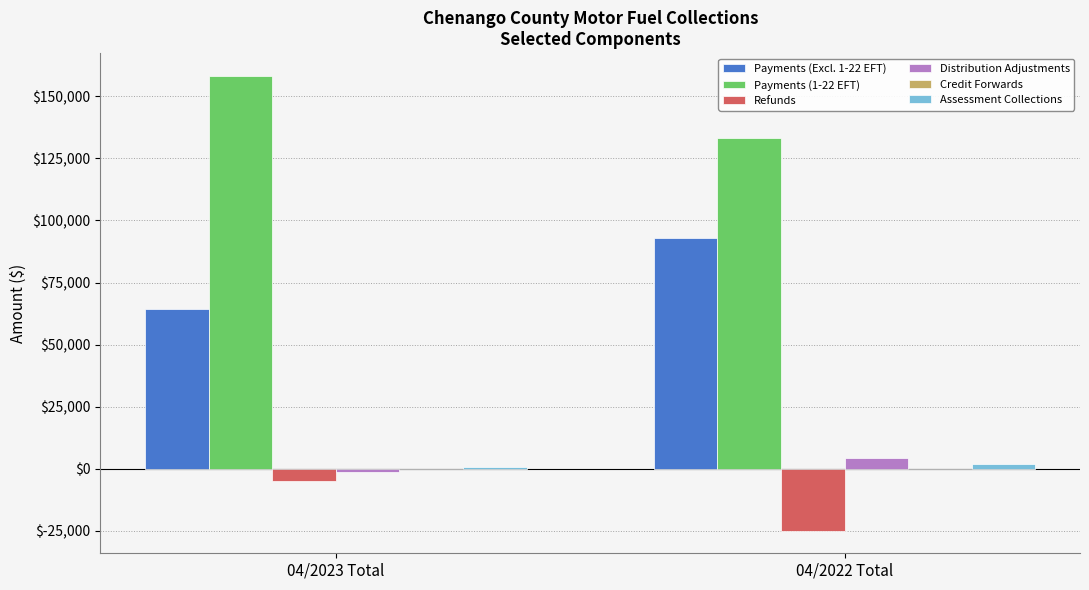

What is the maximum value shown in the chart?

158257.1